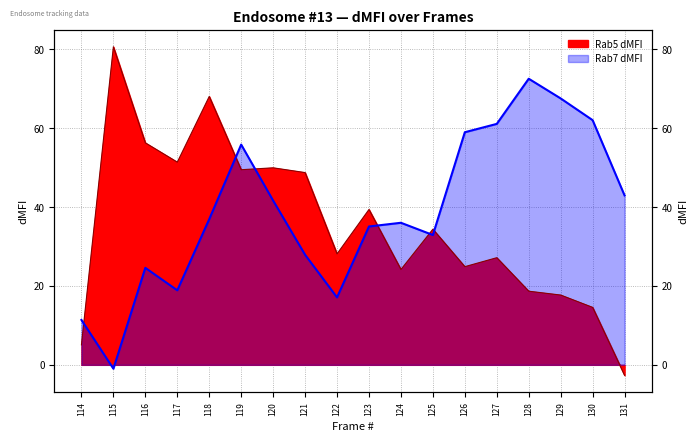

What is the difference between the Rab7 dMFI values at 114 and 127?

49.7